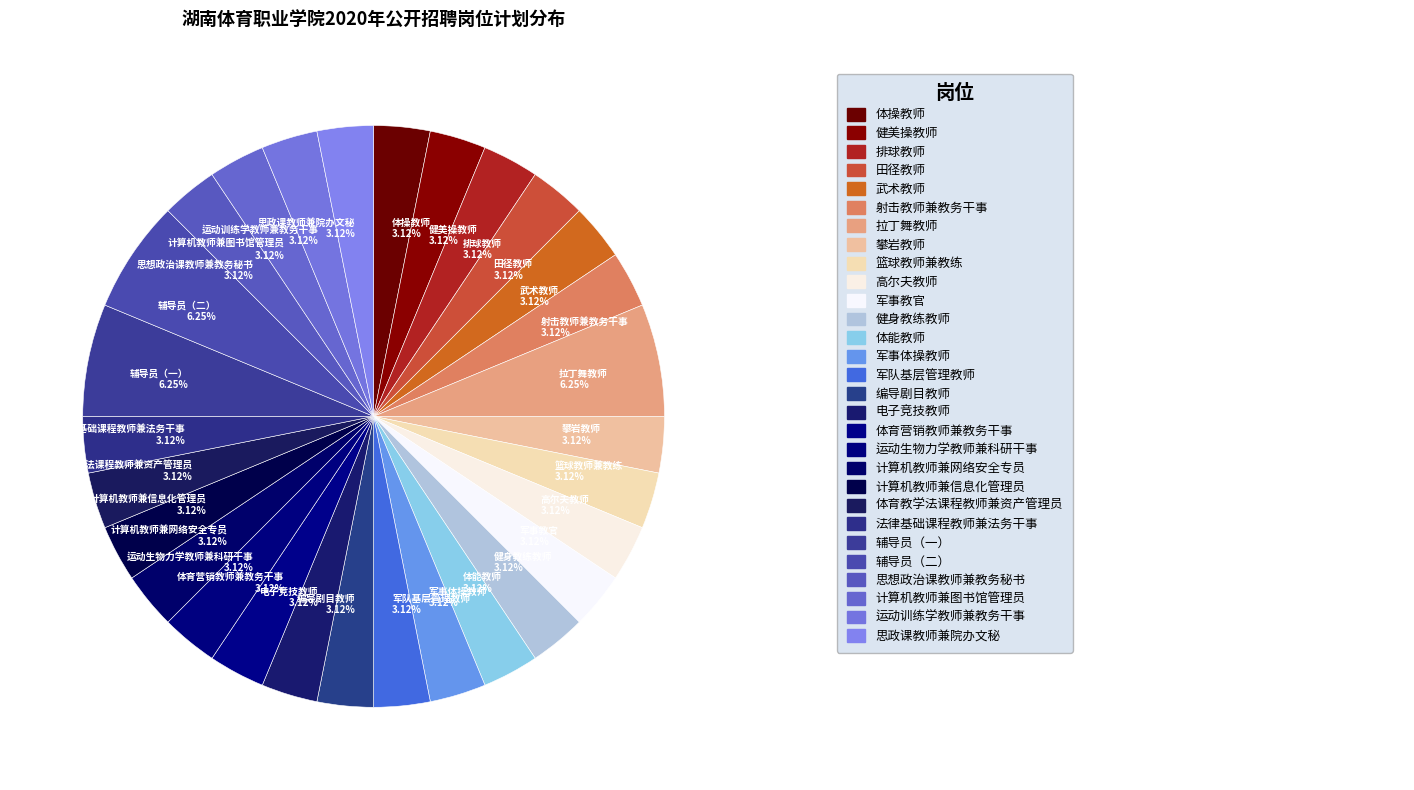

To the nearest percent, what is the average slice percentage?

3%